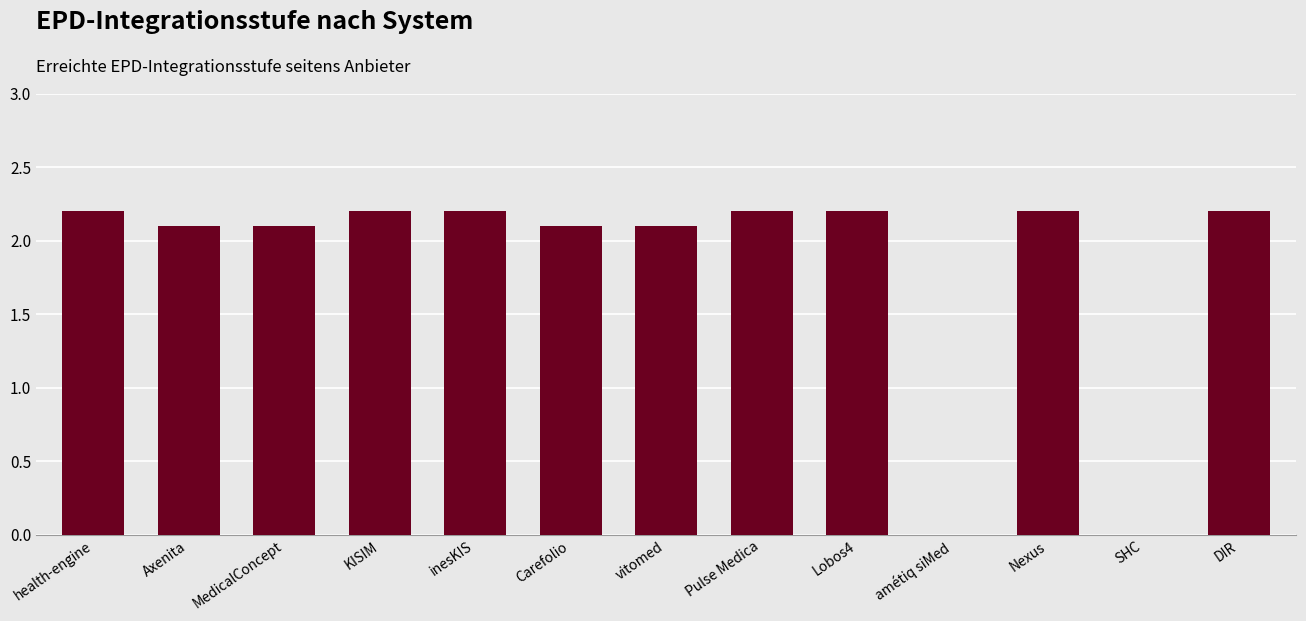

What is the change in value from MedicalConcept to DIR?

+0.1